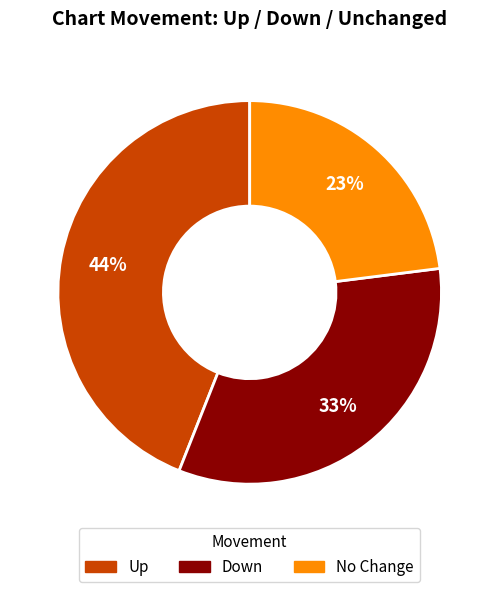

Rank the categories by value from lowest to highest.

No Change, Down, Up